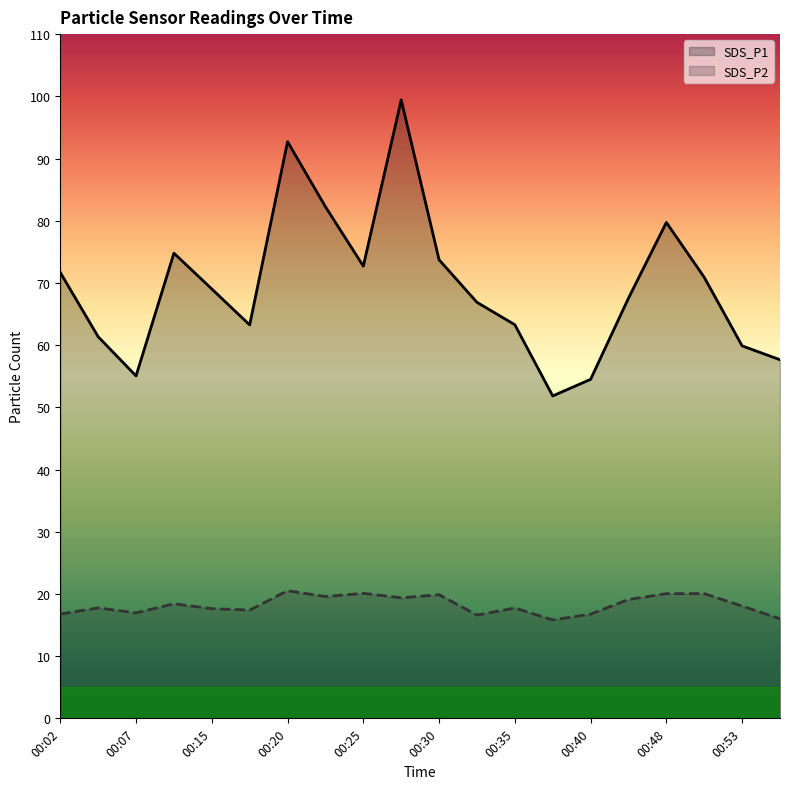

What is the minimum value for SDS_P1?

51.8